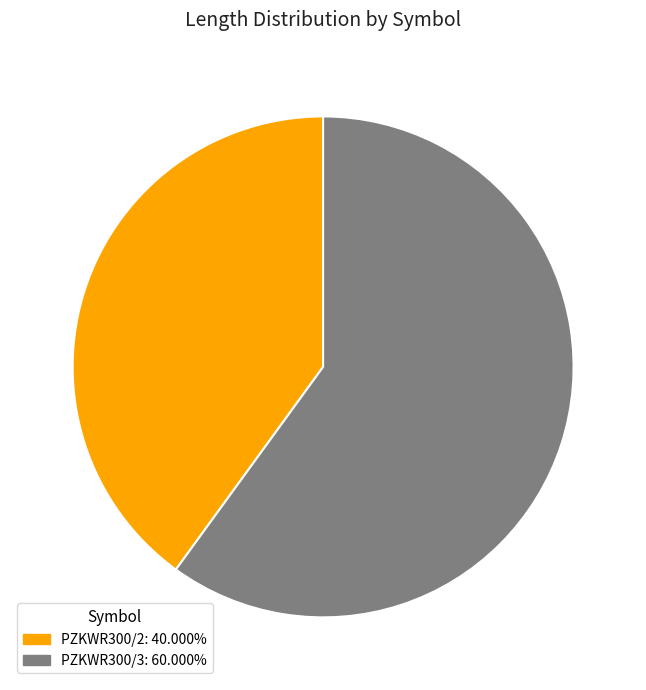

Is there a majority slice in this chart?

Yes